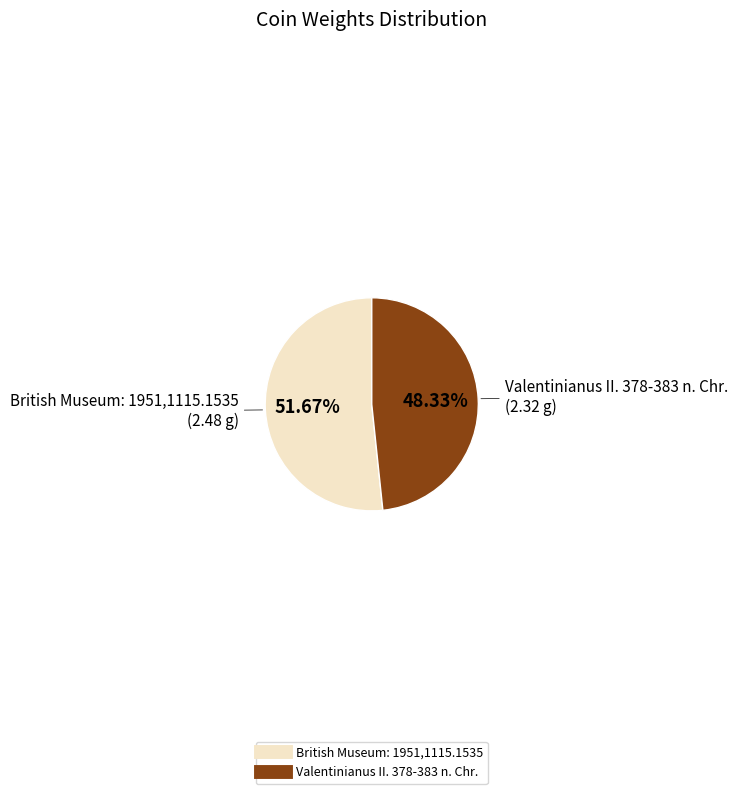

Which has a higher value, Valentinianus II. 378-383 n. Chr. or British Museum: 1951,1115.1535?

British Museum: 1951,1115.1535